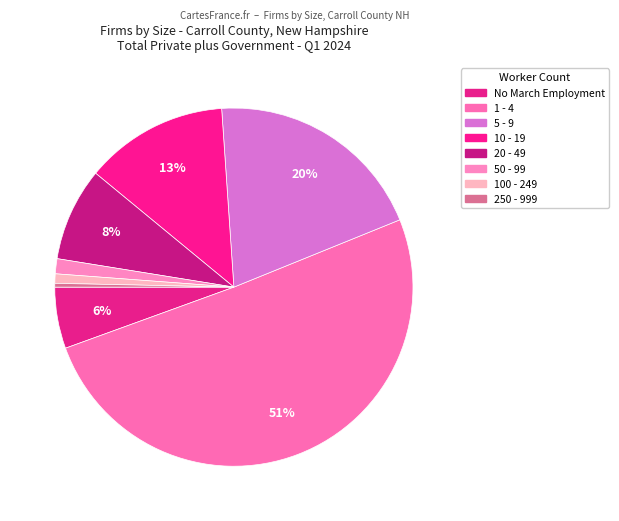

To the nearest percent, what is the average slice percentage?

12%